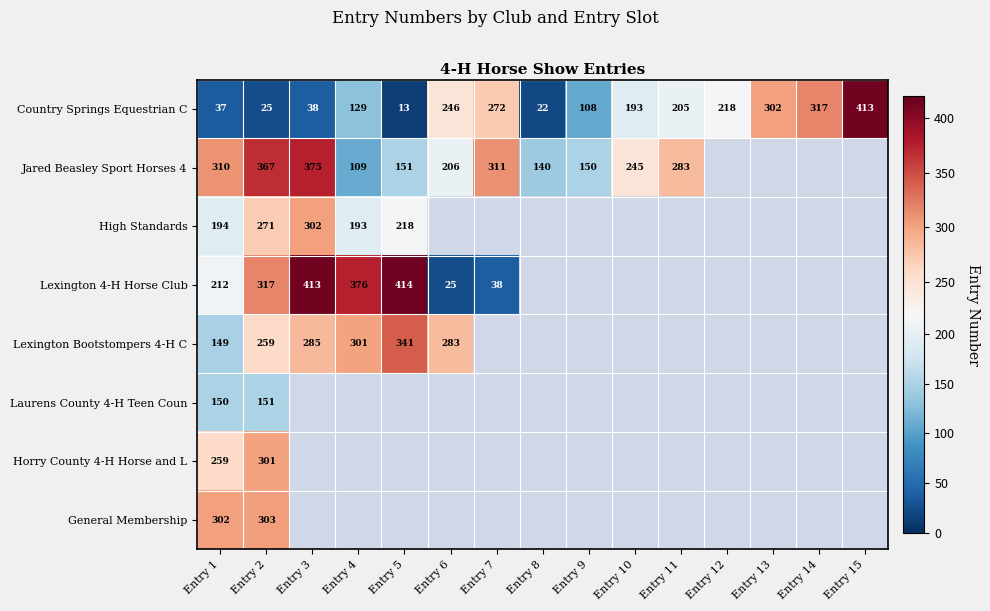

How many data points does each series have?

15